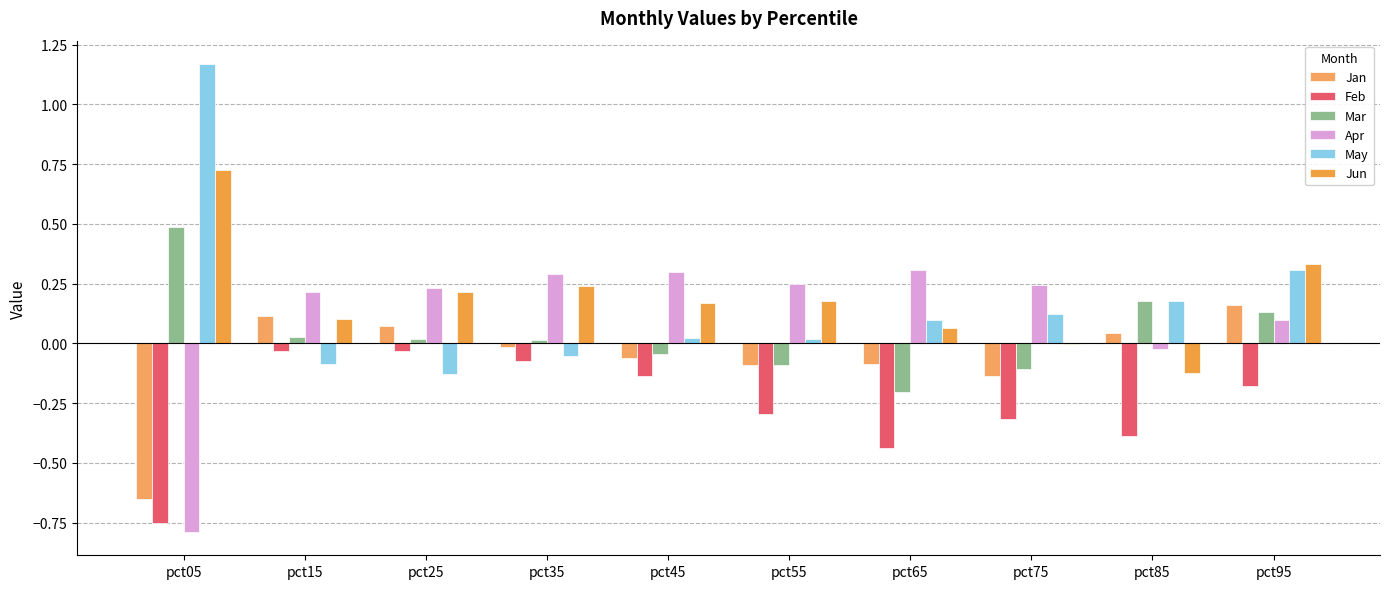

Are the bars grouped side by side (vs. stacked)?

Yes